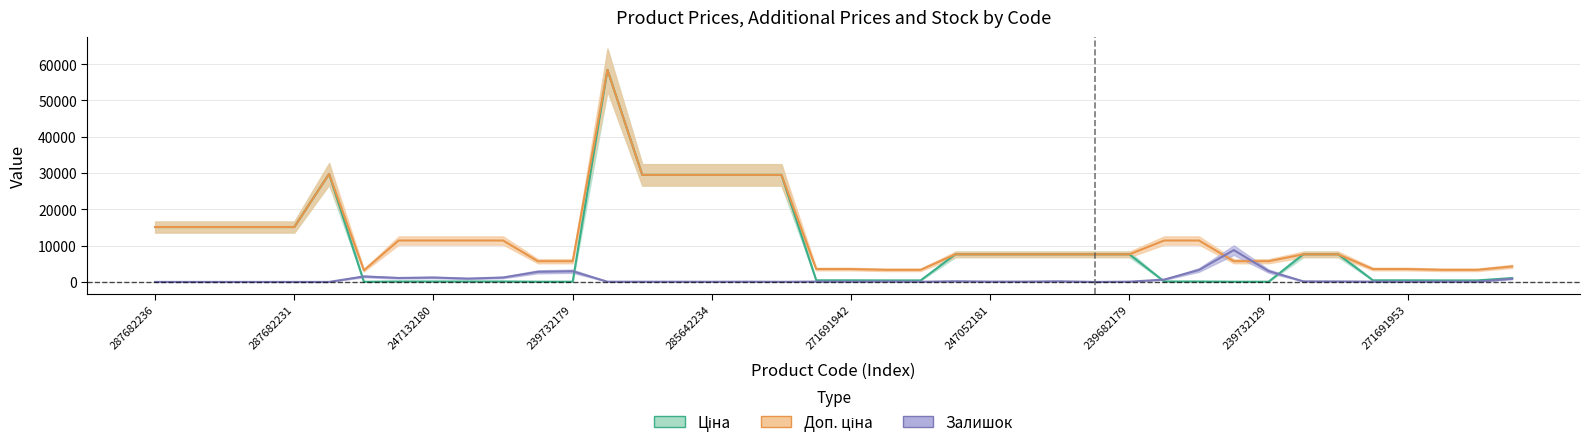

Rank the series by their average value, from lowest to highest.

Залишок, Ціна, Доп. ціна